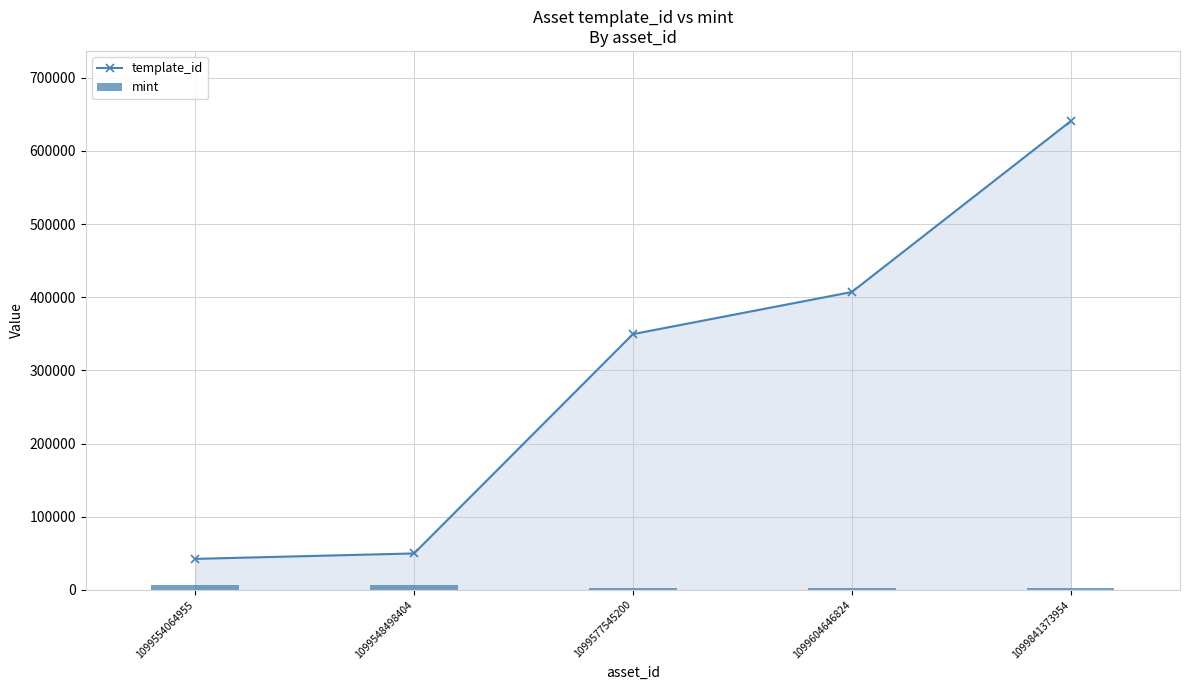

Are the bars grouped side by side (vs. stacked)?

Yes